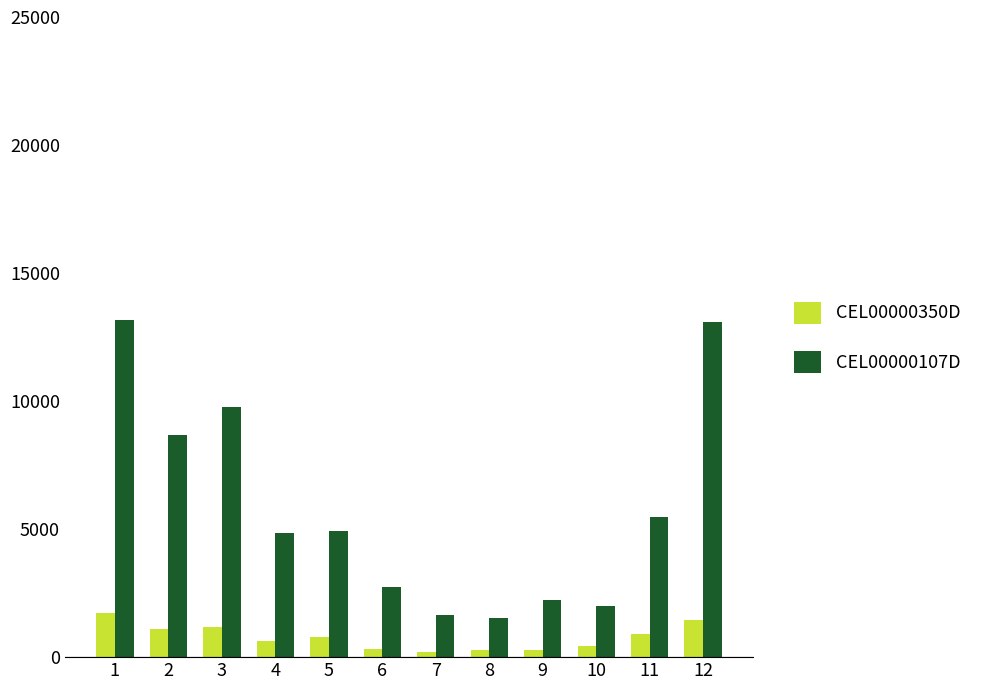

The value of CEL00000107D at 6 is 4870. True or false?

False